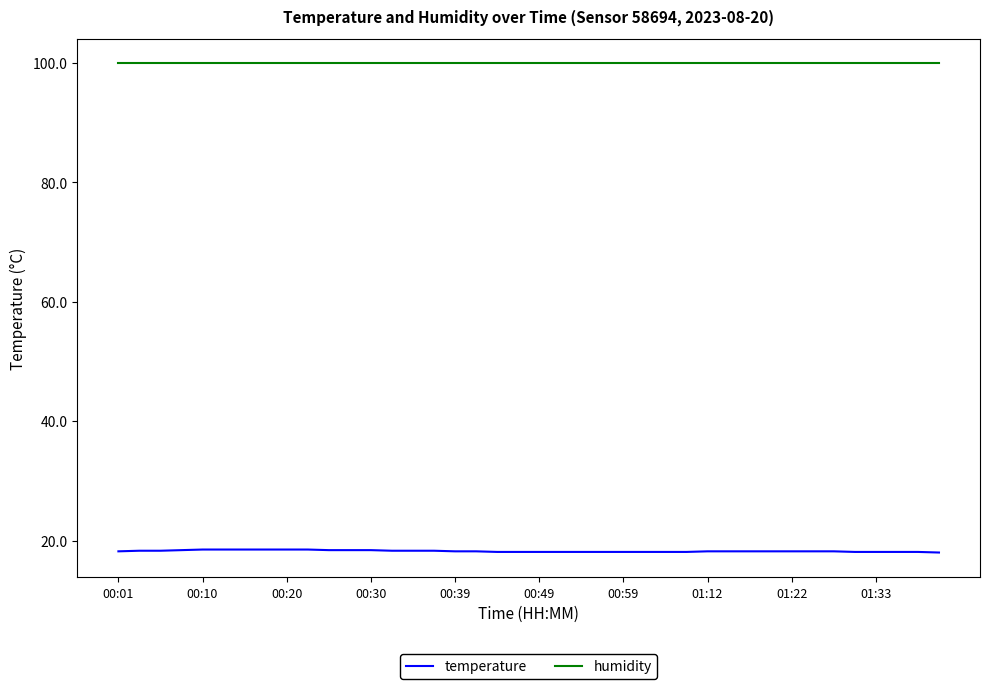

Rank the series by their maximum value, from lowest to highest.

temperature, humidity